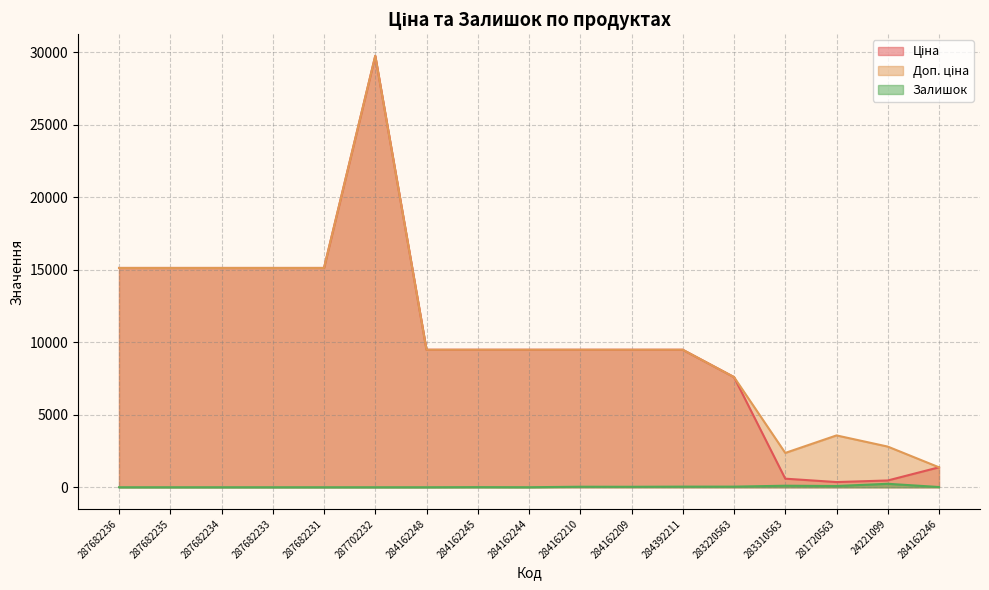

Is it true that Доп. ціна equals 6065.7 at 284162209?

False